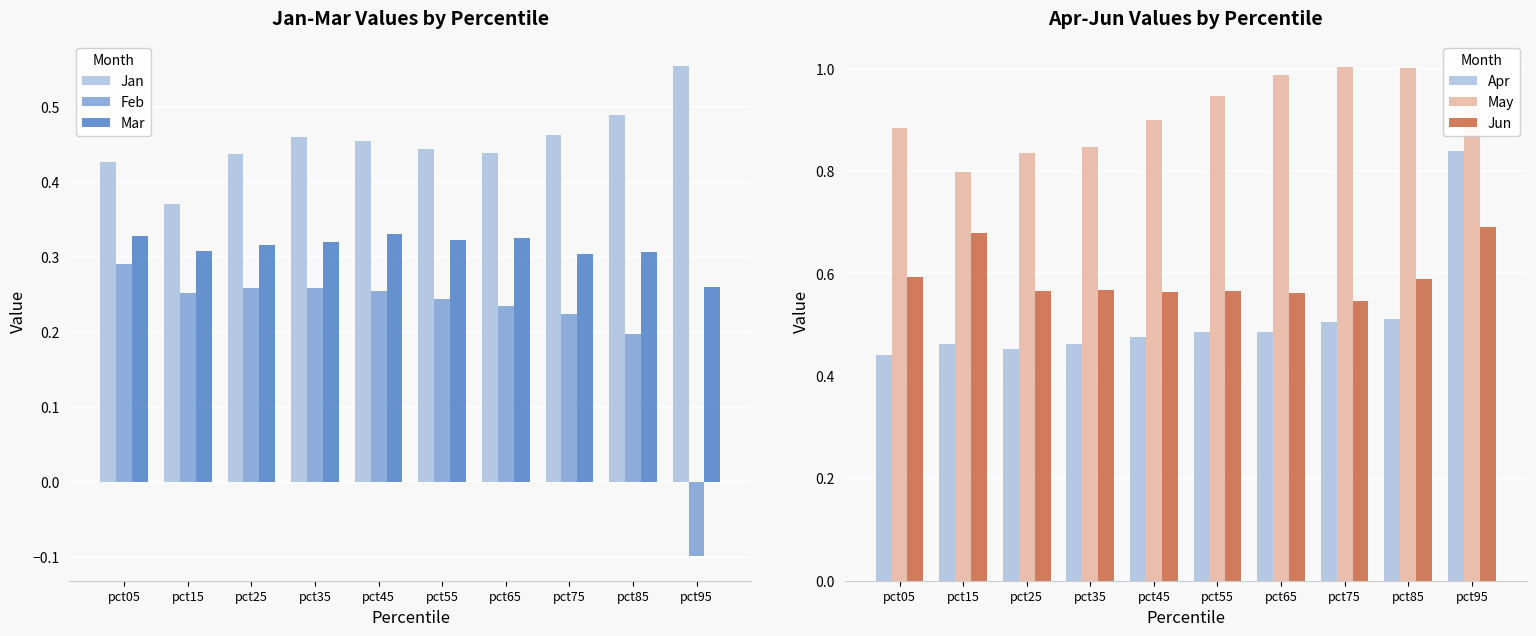

How many bars are there in total?

60